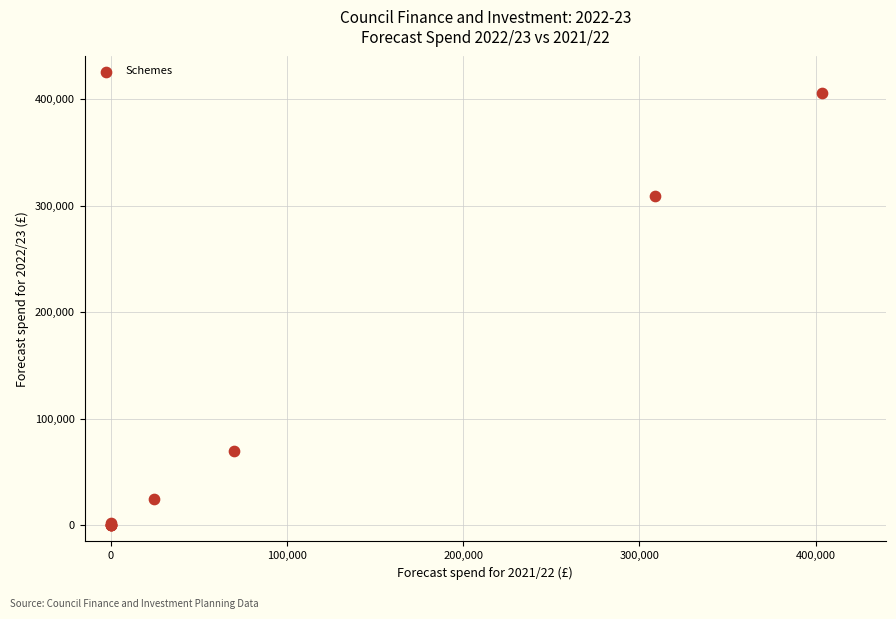

What Y value in the scatter plot is closest to 202672?

308871